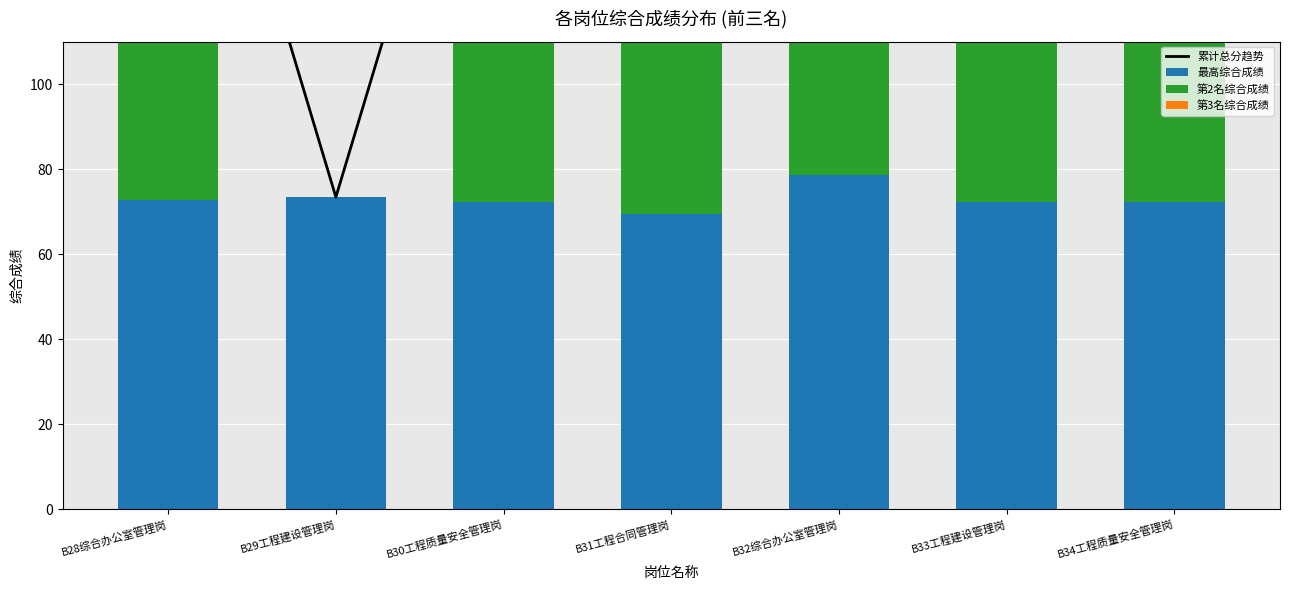

At which category does the chart reach its peak across all series?

B32综合办公室管理岗